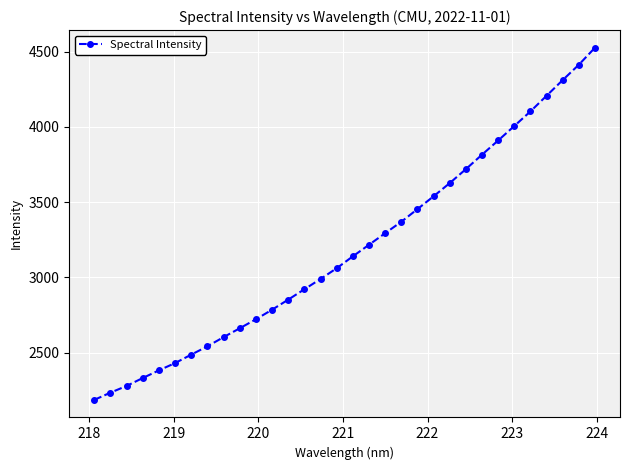

What is the difference between the maximum and minimum values?

2341.8